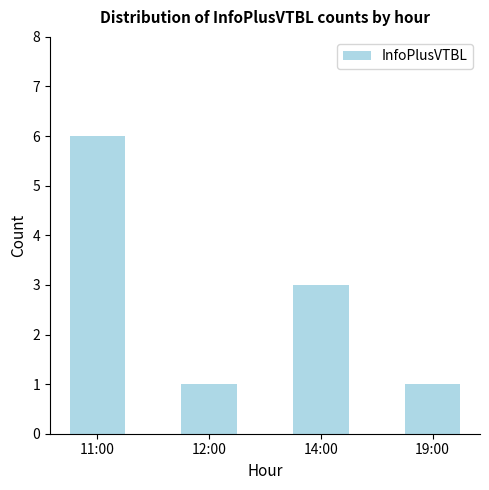

What is the difference between the second highest and second lowest values?

2